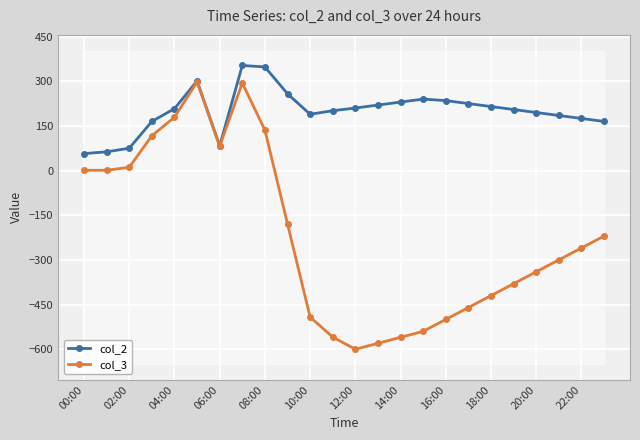

What are all the series names shown in the legend?

col_2, col_3